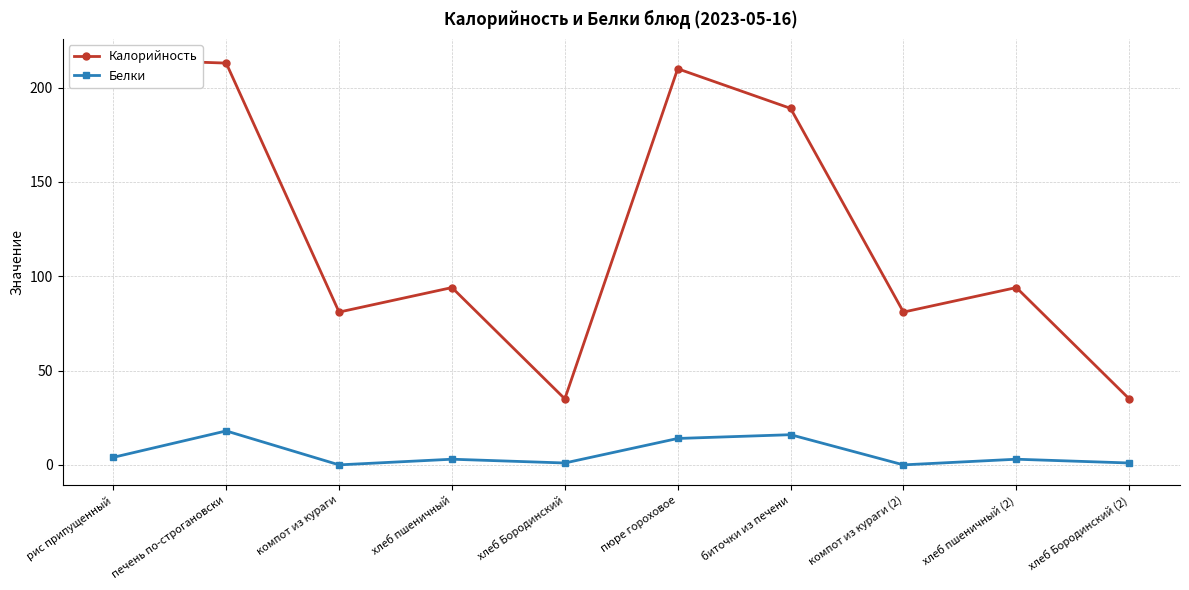

What is the sum of the Калорийность values at хлеб пшеничный and хлеб Бородинский (2)?

129